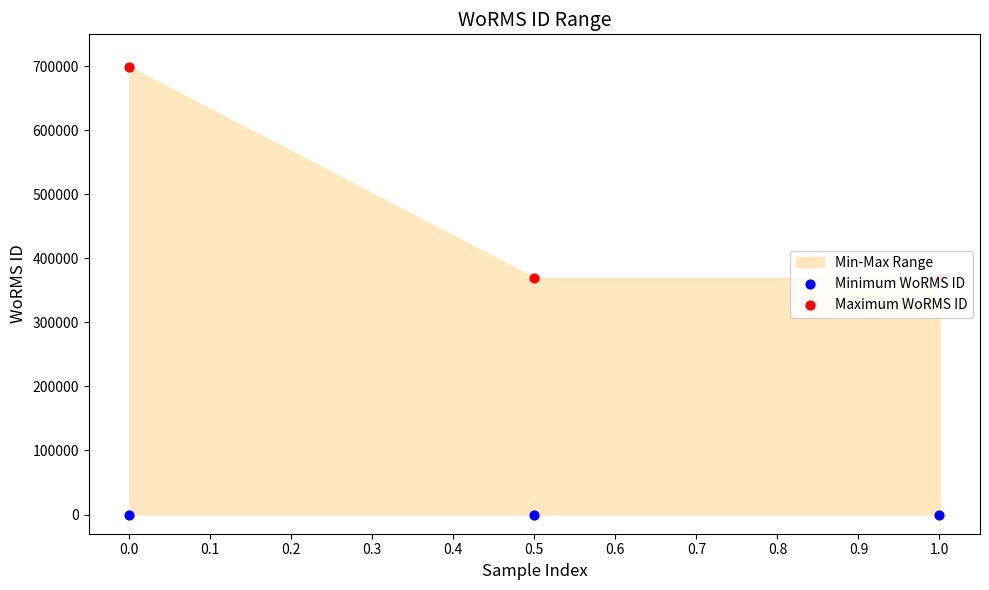

Which series reaches the maximum Y coordinate?

Maximum WoRMS ID